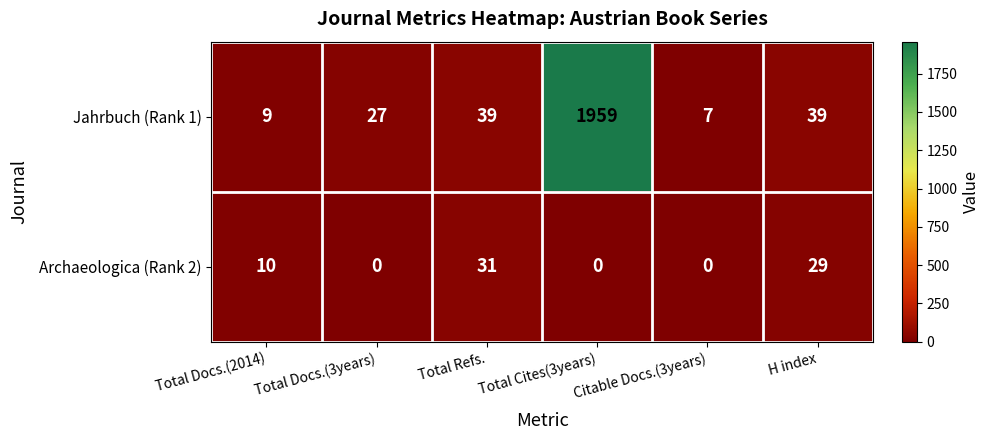

Count the number of categories in the chart.

6